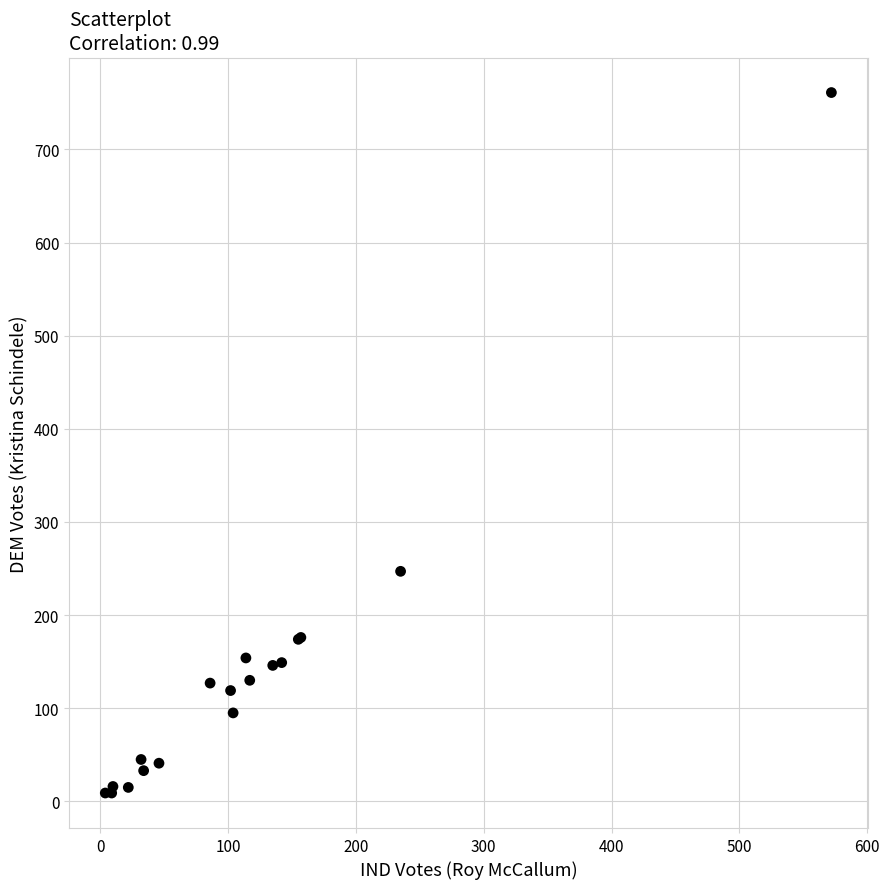

What Y value in the scatter plot is closest to 385?

247